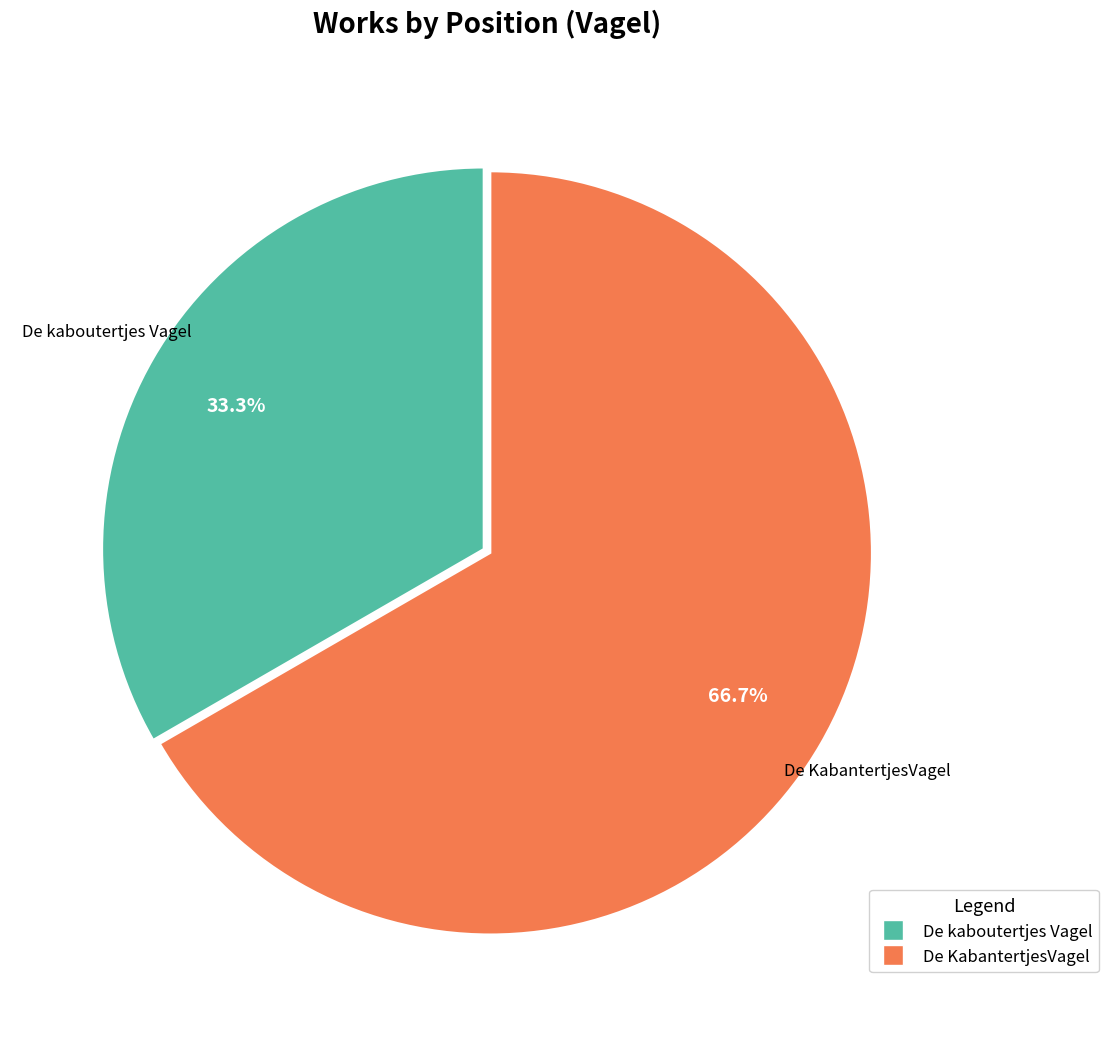

To the nearest percent, what is the difference between the largest and smallest slice percentages?

33%